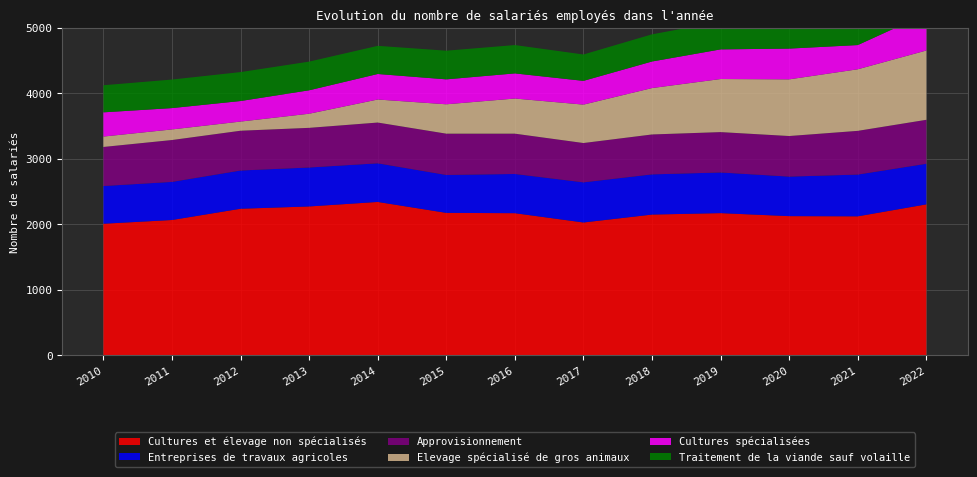

Reading left to right, extract all data points from this chart.

Cultures et élevage non spécialisés: 2010=2010	2011=2067	2012=2239	2013=2274	2014=2343	2015=2176	2016=2171	2017=2029	2018=2150	2019=2172	2020=2126	2021=2123	2022=2306
Entreprises de travaux agricoles: 2010=576	2011=582	2012=584	2013=595	2014=590	2015=579	2016=599	2017=613	2018=614	2019=621	2020=604	2021=638	2022=620
Approvisionnement: 2010=597	2011=640	2012=608	2013=606	2014=623	2015=631	2016=616	2017=601	2018=610	2019=617	2020=620	2021=668	2022=672
Elevage spécialisé de gros animaux: 2010=159	2011=162	2012=140	2013=216	2014=352	2015=449	2016=537	2017=587	2018=709	2019=811	2020=866	2021=941	2022=1059
Cultures spécialisées: 2010=370	2011=326	2012=314	2013=358	2014=390	2015=381	2016=384	2017=363	2018=406	2019=453	2020=470	2021=370	2022=561
Traitement de la viande sauf volaille: 2010=414	2011=436	2012=442	2013=438	2014=430	2015=438	2016=433	2017=403	2018=415	2019=424	2020=402	2021=345	2022=351